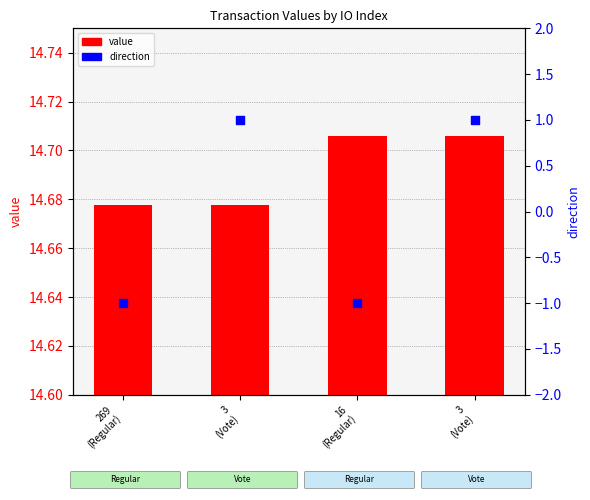

At which category is the sum across all series the highest?

3
(Vote)